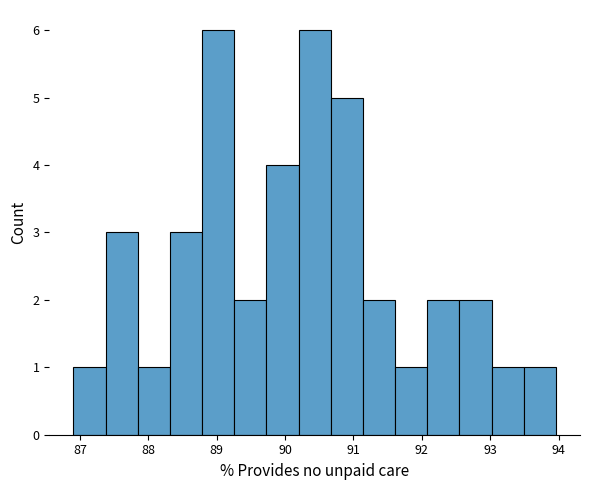

How tall is the bar that spans 88.3 to 88.8 on the x-axis? Neither the bar edges nor the heights are printed on the chart, so give them approximately, as read against the axes.

3